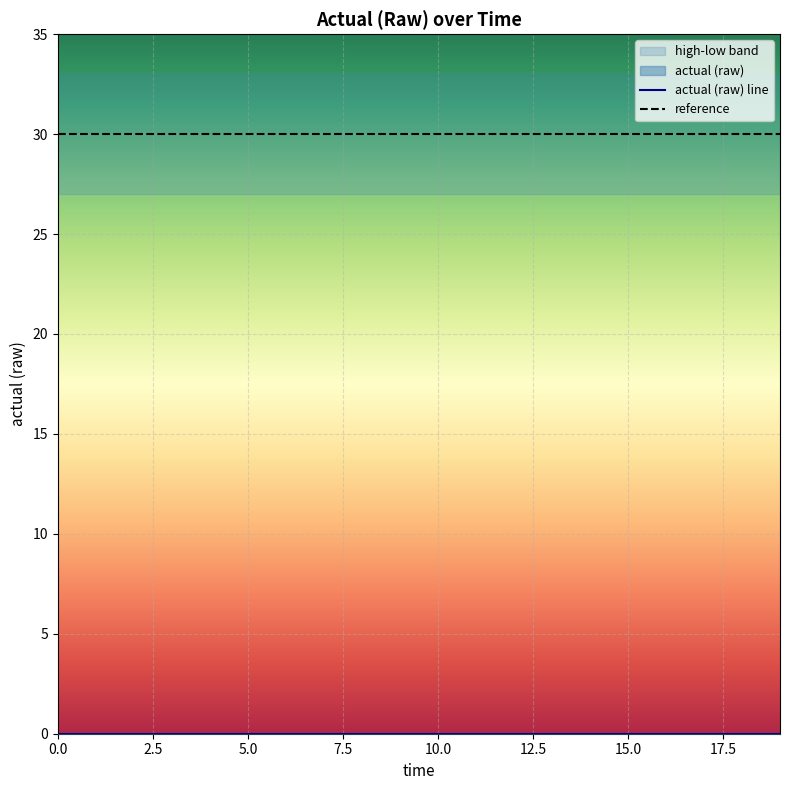

What is the maximum value for reference?

30